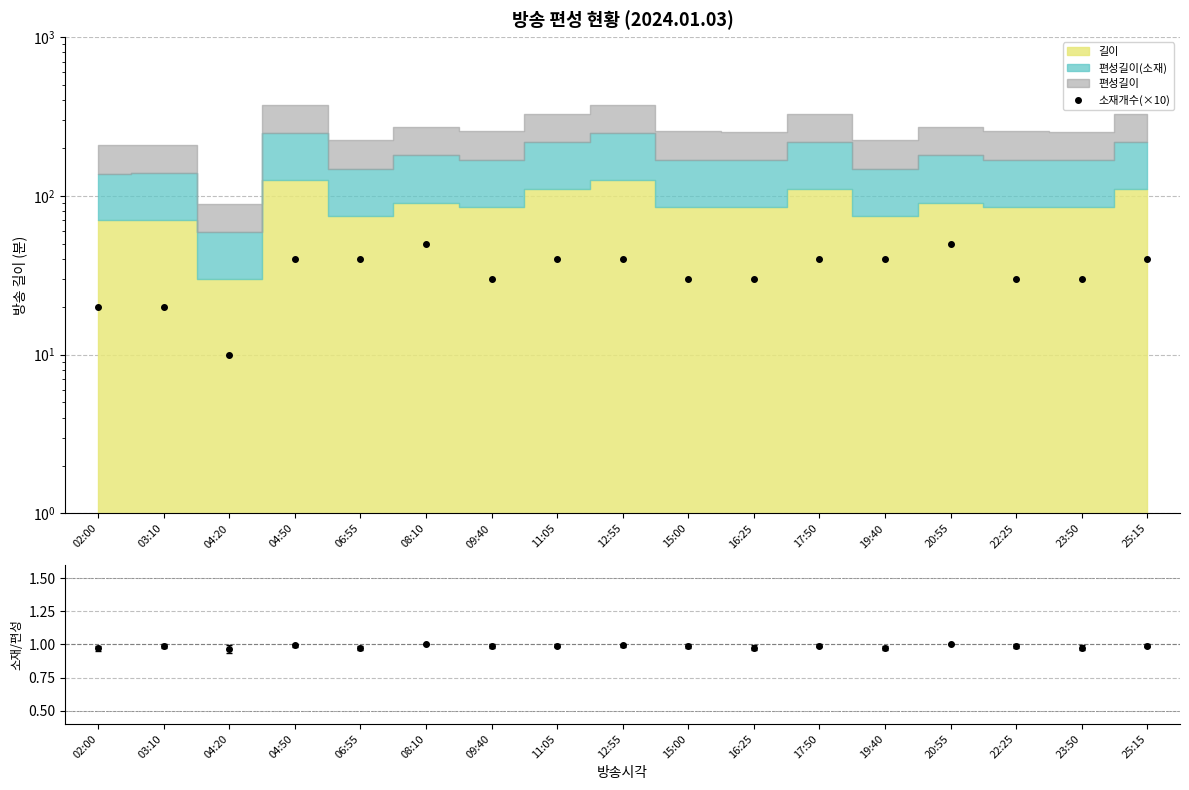

Is it true that the value at 04:20 is 10?

True